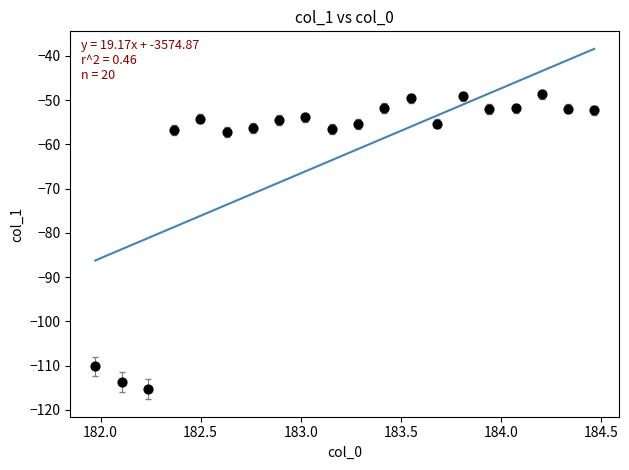

What is the range of X values (max minus min)?

2.5